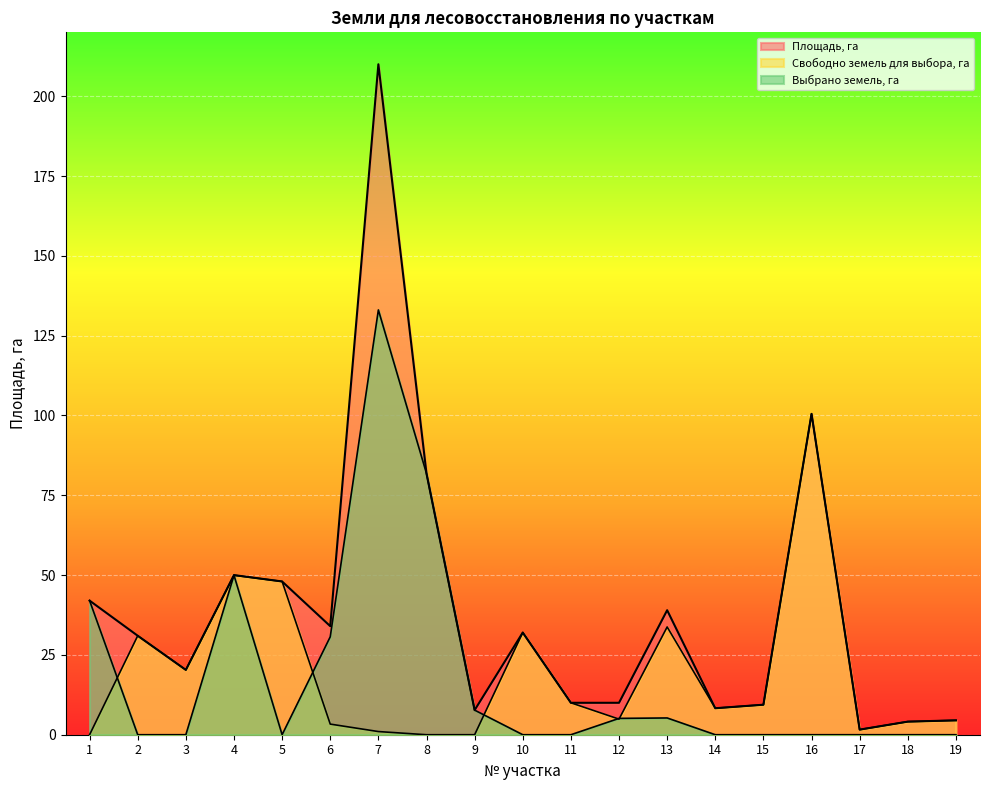

What is the difference between the highest and lowest values at 5?

48.0